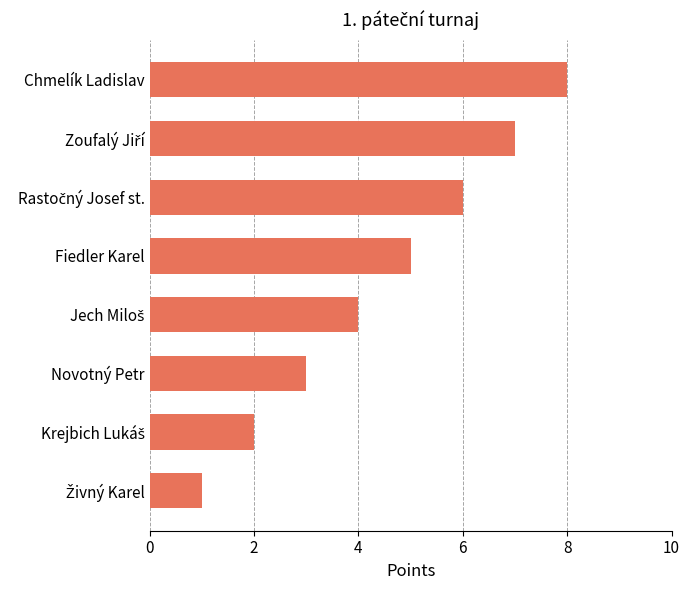

Are the bars grouped side by side (vs. stacked)?

No